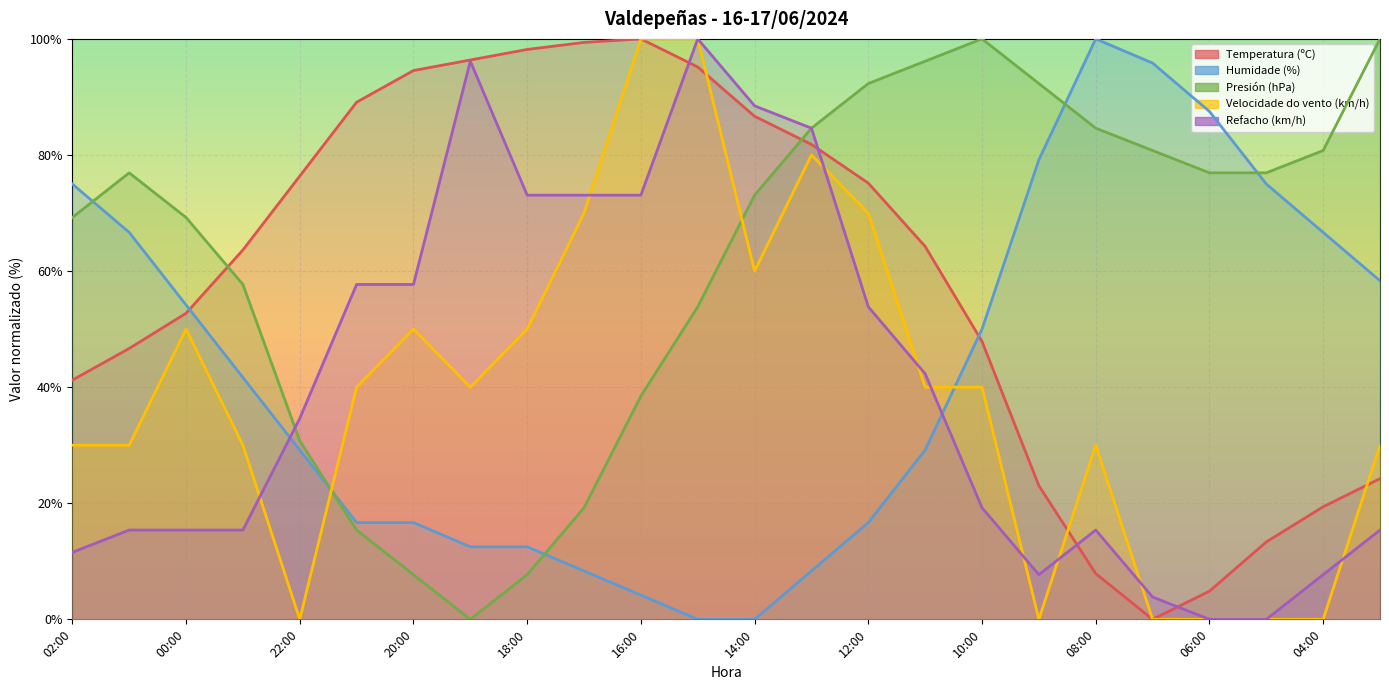

Which category has the lowest value across all series?

07:00